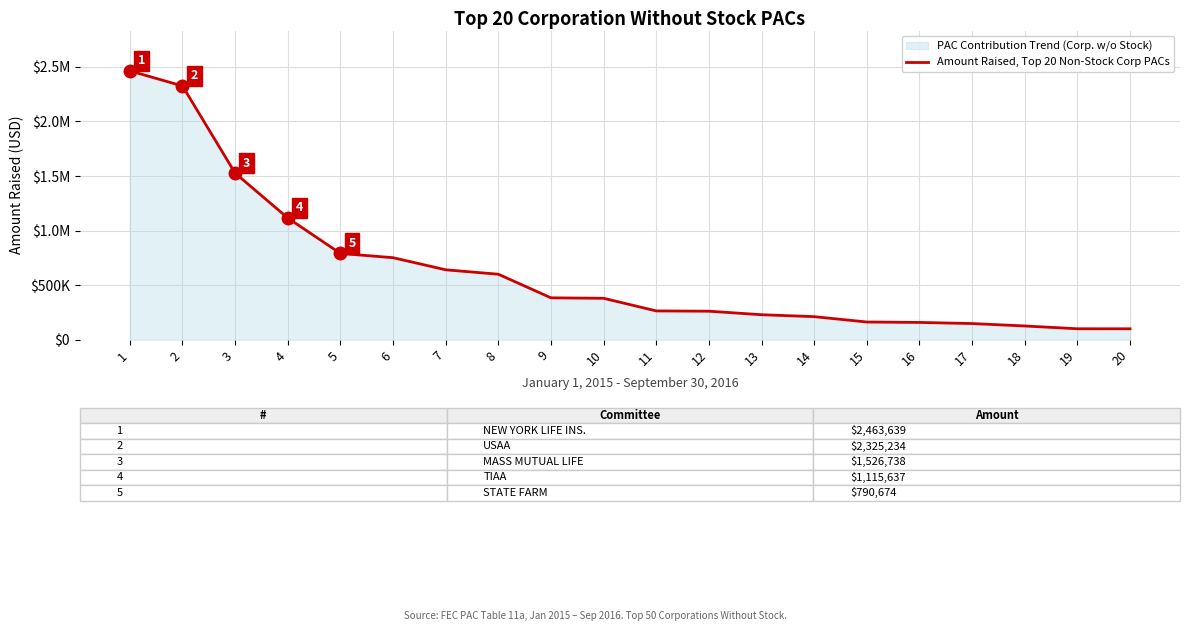

Approximately how many times larger is the value at 9 compared to 17?

2.6